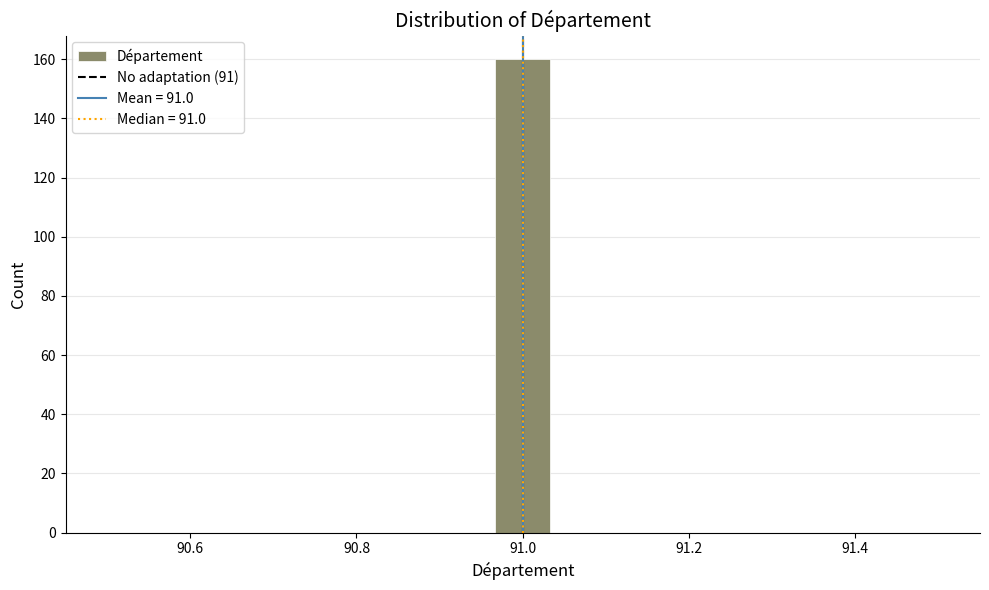

Read against the x-axis, roughly where is the centre of the tallest bar?

91.00